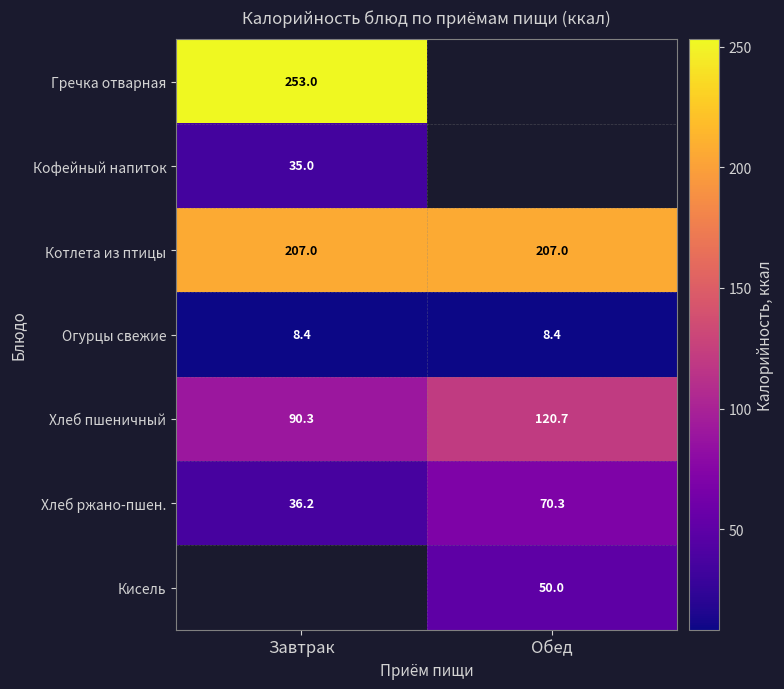

Which category has the lowest value in the Хлеб ржано-пшен. series?

Завтрак